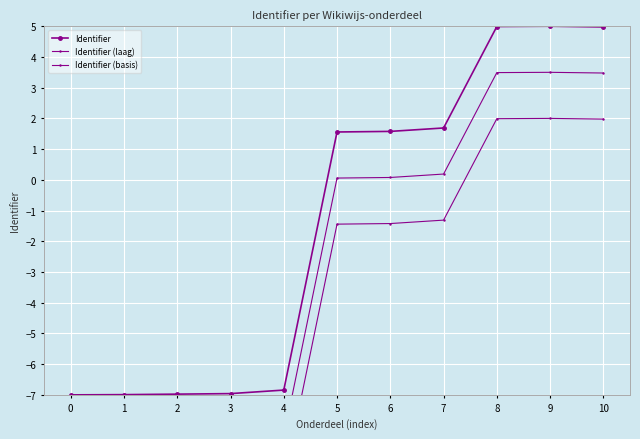

What is the minimum value shown in the chart?

-10.0